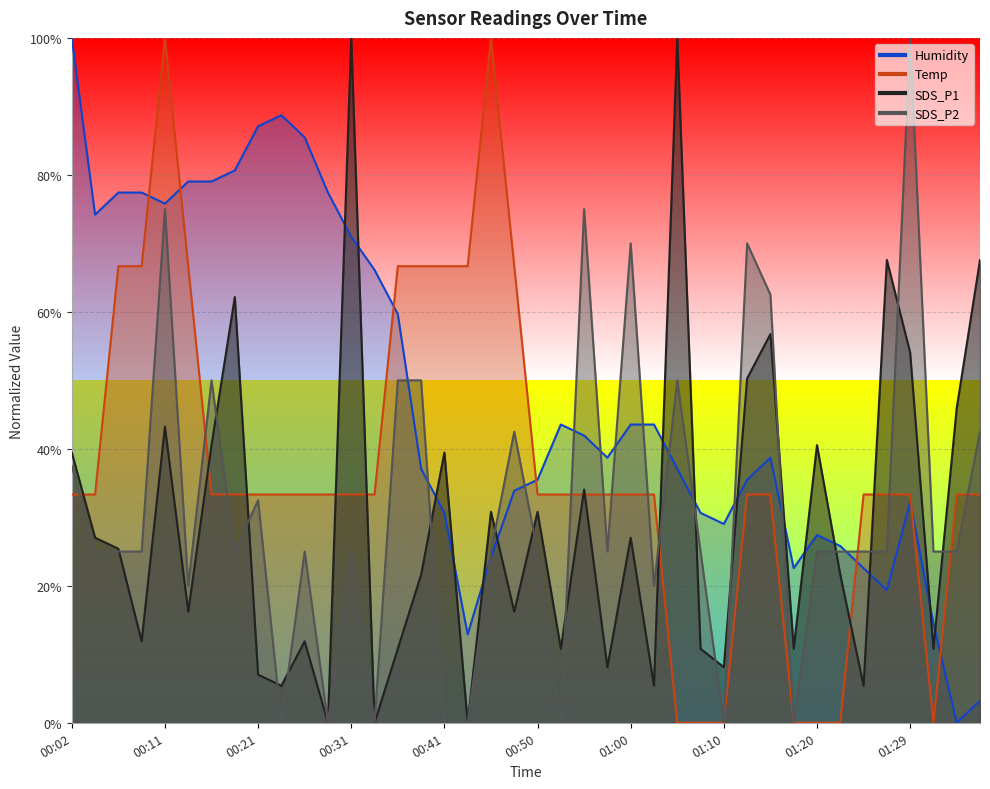

Rank the series by their maximum value, from highest to lowest.

SDS_P1, SDS_P2, Temp, Humidity